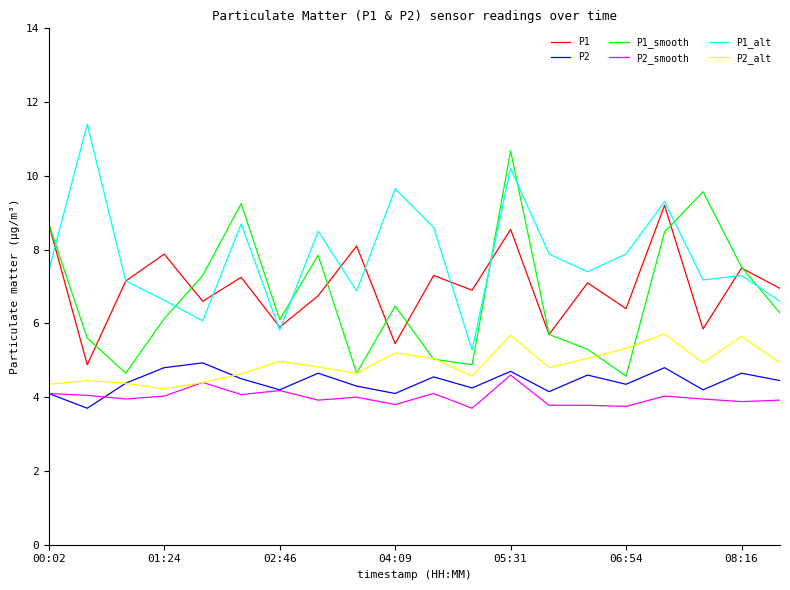

True or false: P2 and P1_alt cross at least once.

False